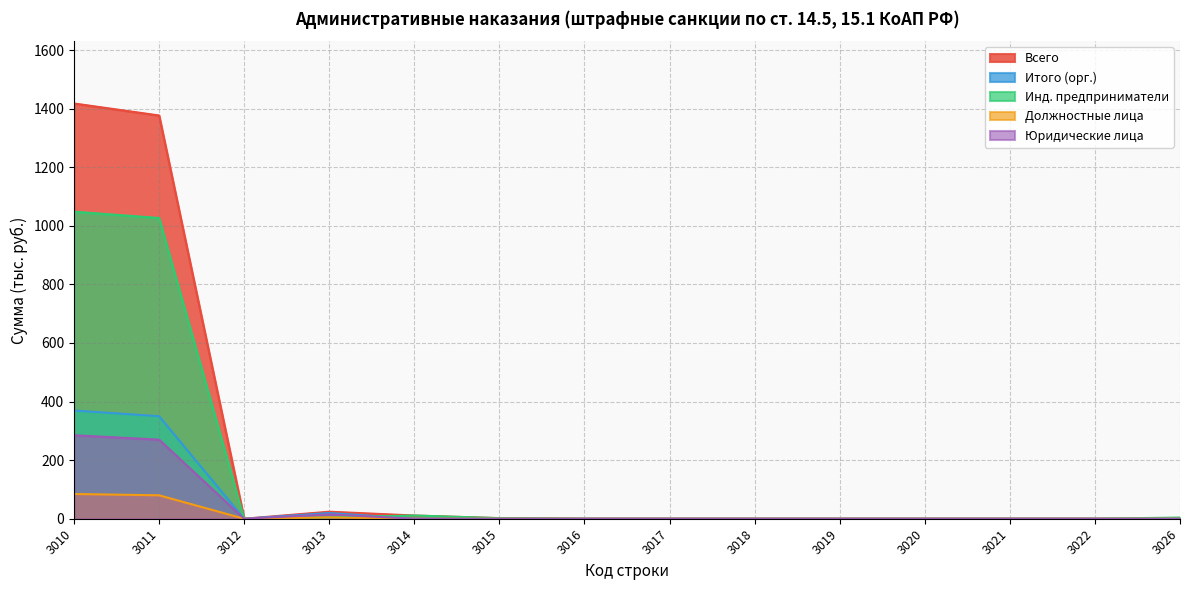

Rank the categories by Должностные лица value from highest to lowest.

3010, 3011, 3013, 3012, 3014, 3015, 3016, 3017, 3018, 3019, 3020, 3021, 3022, 3026